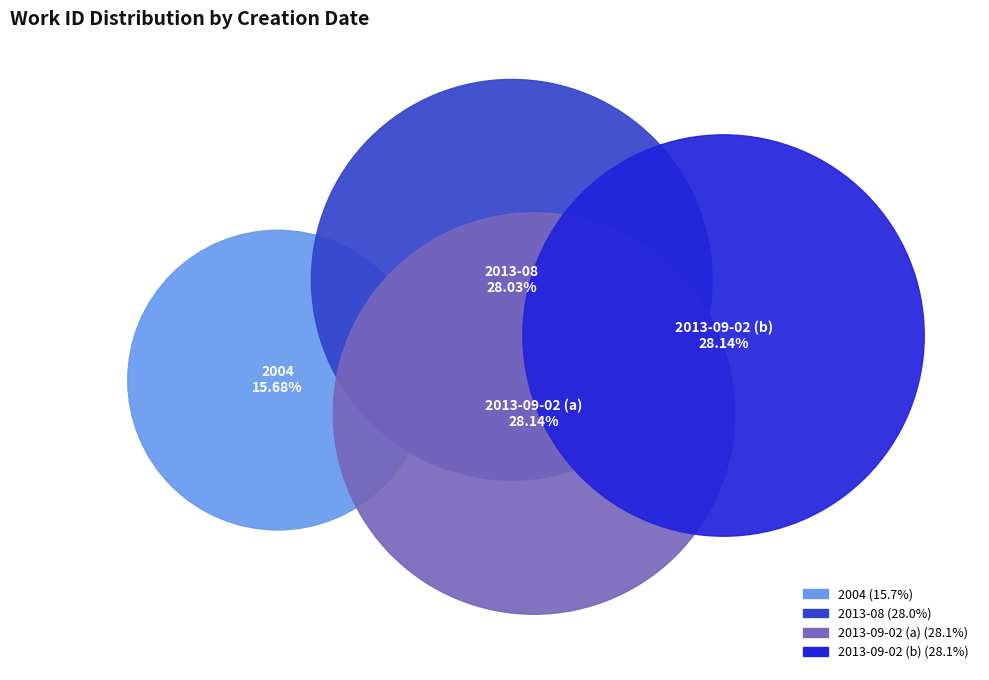

Does 2004 account for over 50% of the chart?

No